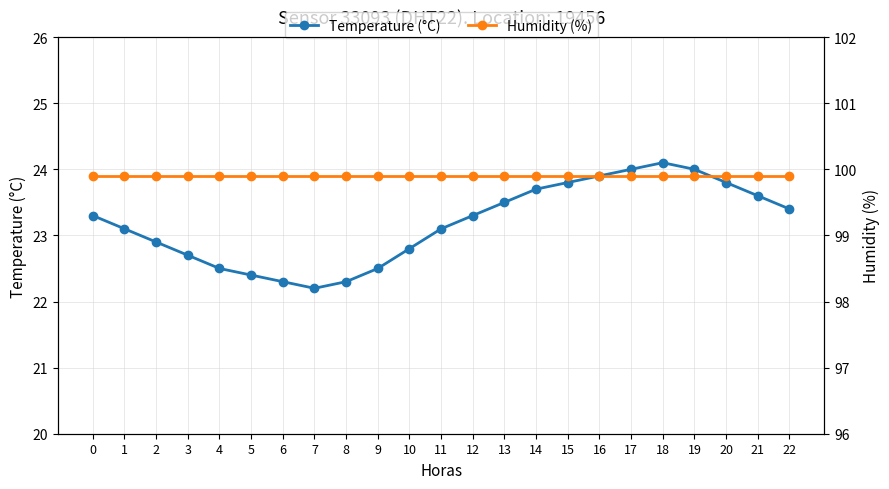

Is it true that Temperature (°C) equals 22.9 at 2?

True